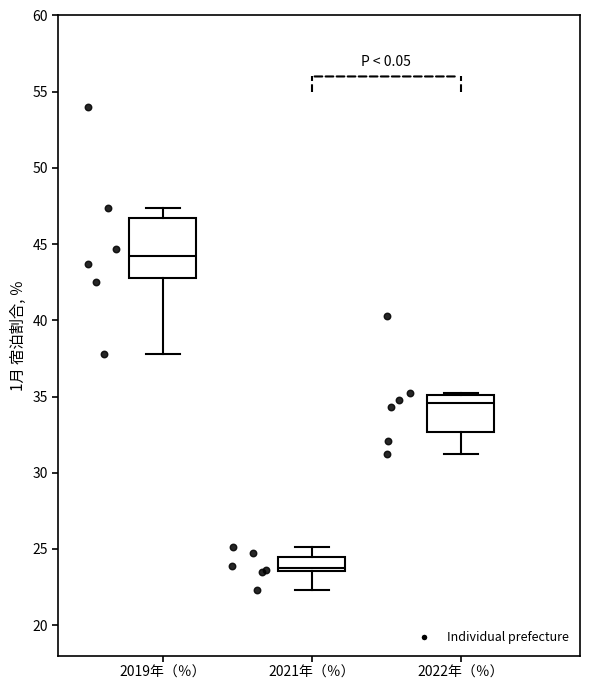

Comparing the boxes themselves (not the whiskers), which one is the tallest?

2019年（％）